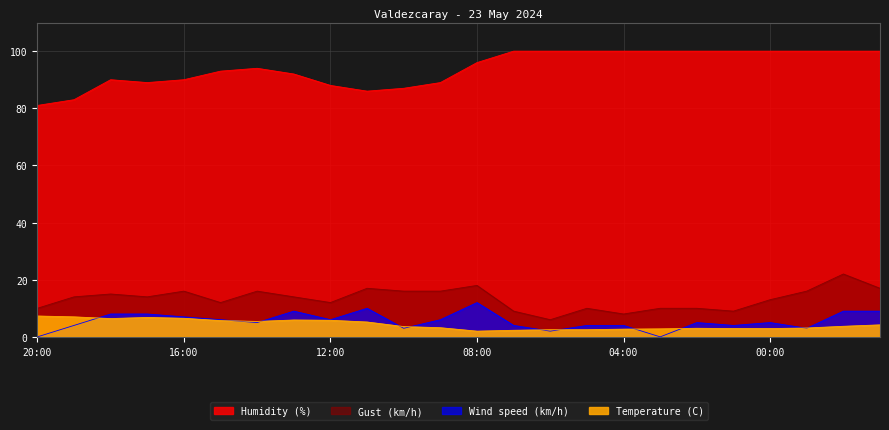

Which series has the largest total across all categories?

Humidity (%)